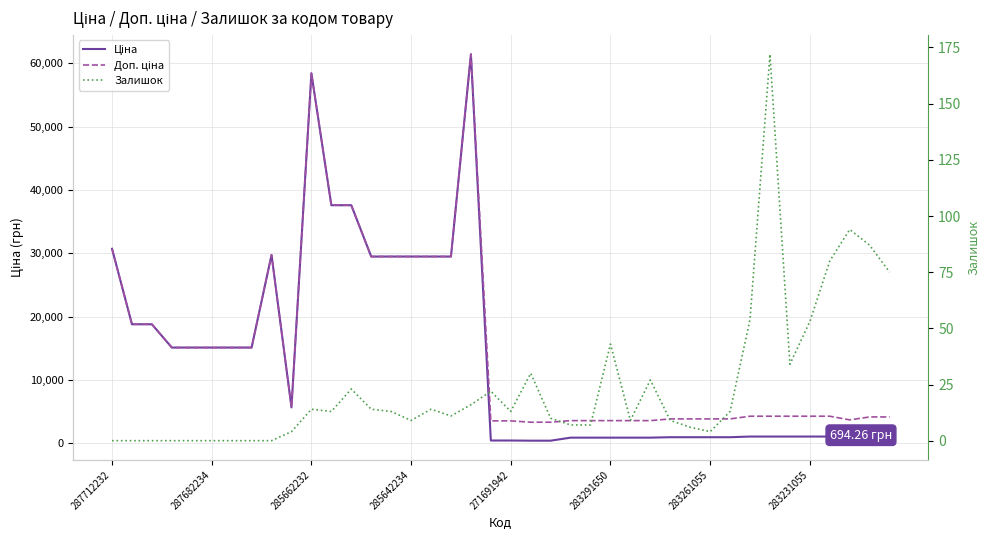

Does the chart have visible grid lines?

Yes